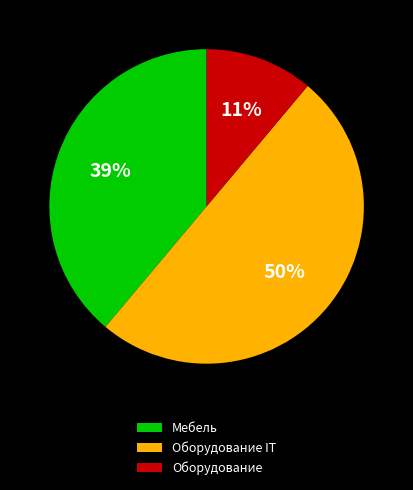

Does Мебель account for over 50% of the chart?

No